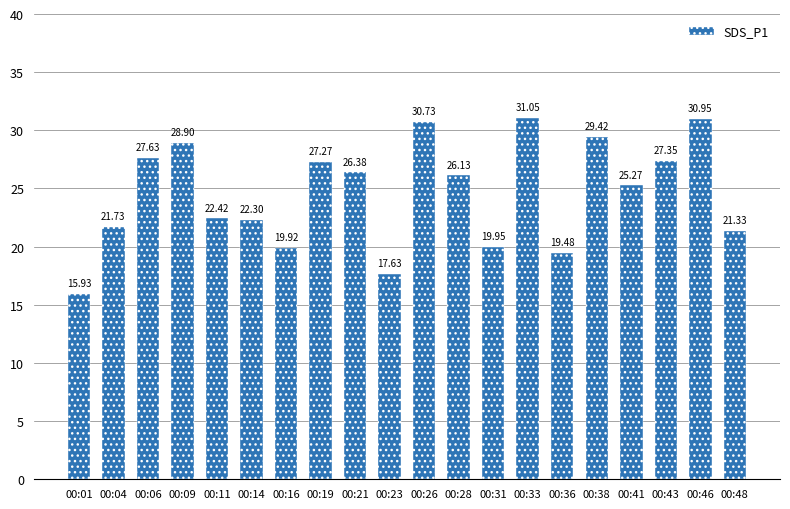

What is the sum of all values?

491.8